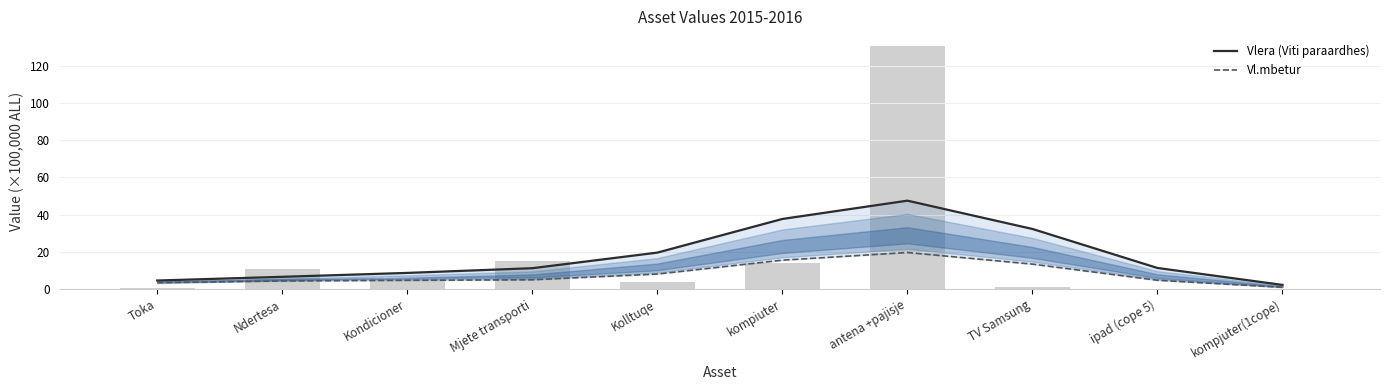

True or false: Vlera (Viti paraardhes) has a value of 8.7 at Kondicioner.

True